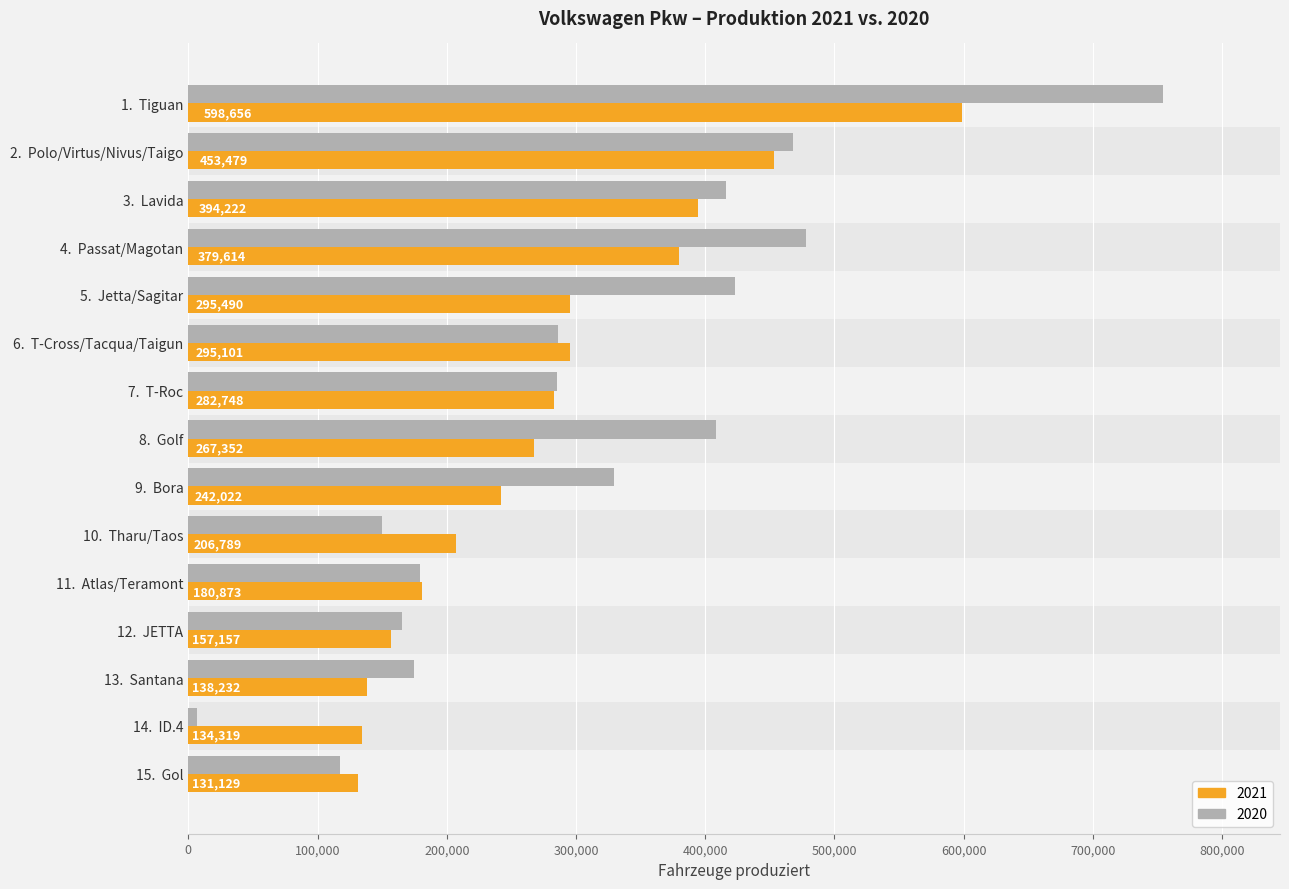

What is the approximate value of 2021 at 11.  Atlas/Teramont?

180873